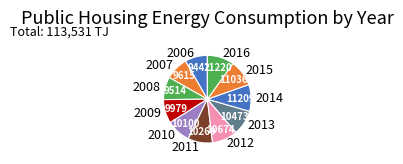

True or false: 2009 accounts for 21% of the total.

False